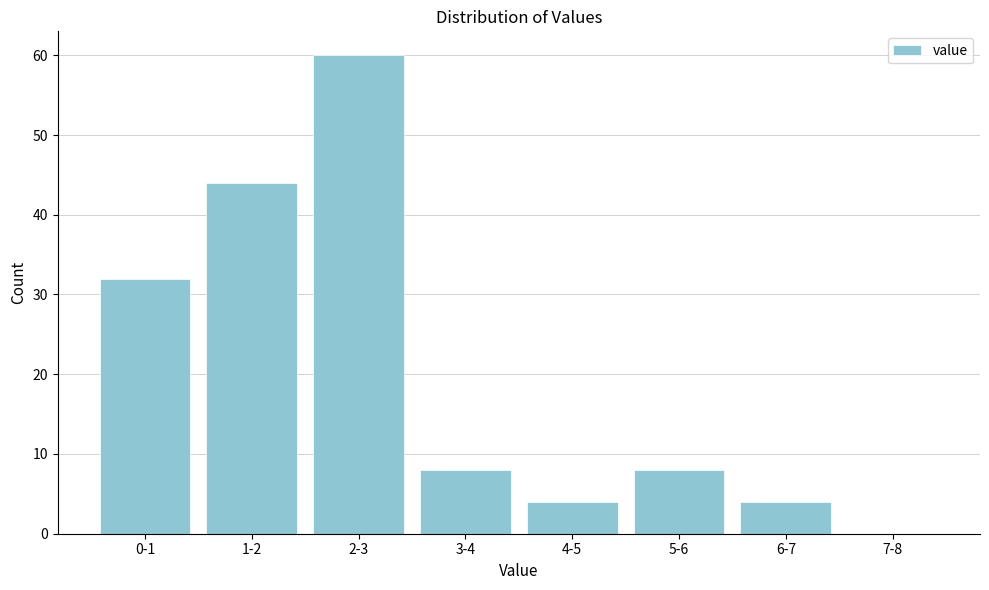

Reading left to right, transcribe all the data shown in this chart.

0-1=32	1-2=44	2-3=60	3-4=8	4-5=4	5-6=8	6-7=4	7-8=0